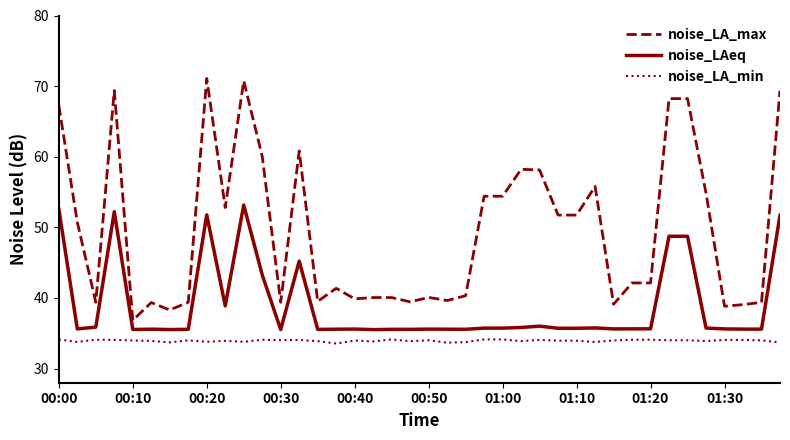

Which series has the largest range (max minus min)?

noise_LA_max